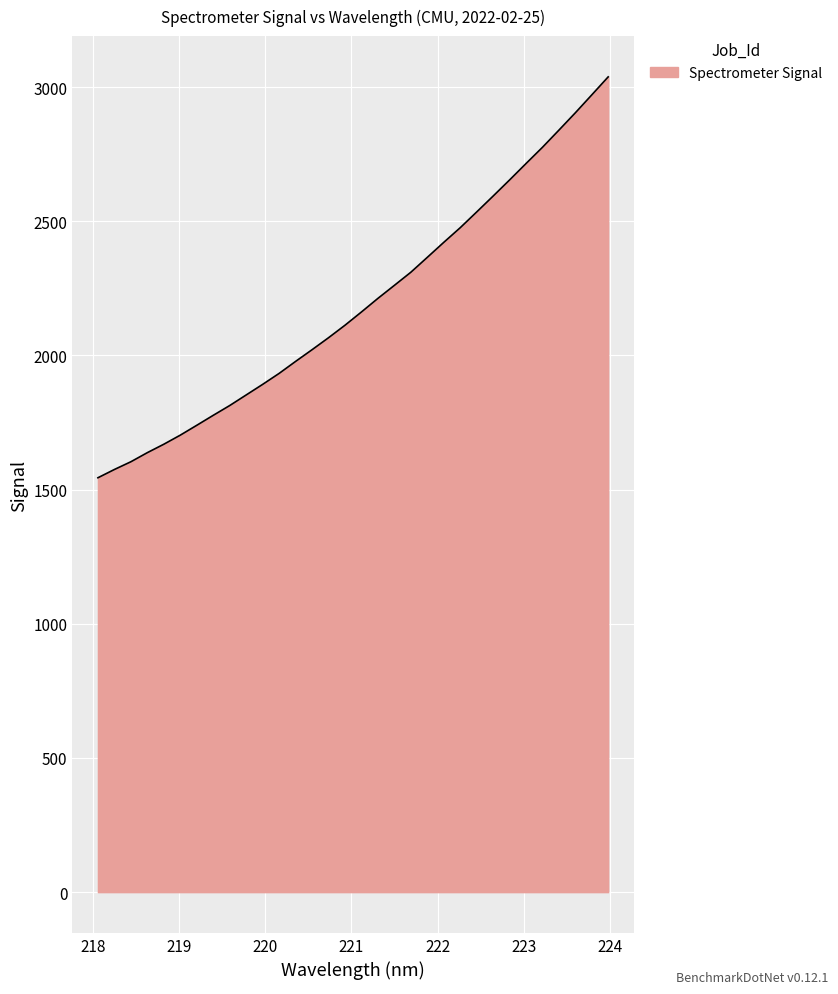

What is the smallest value displayed?

1544.2